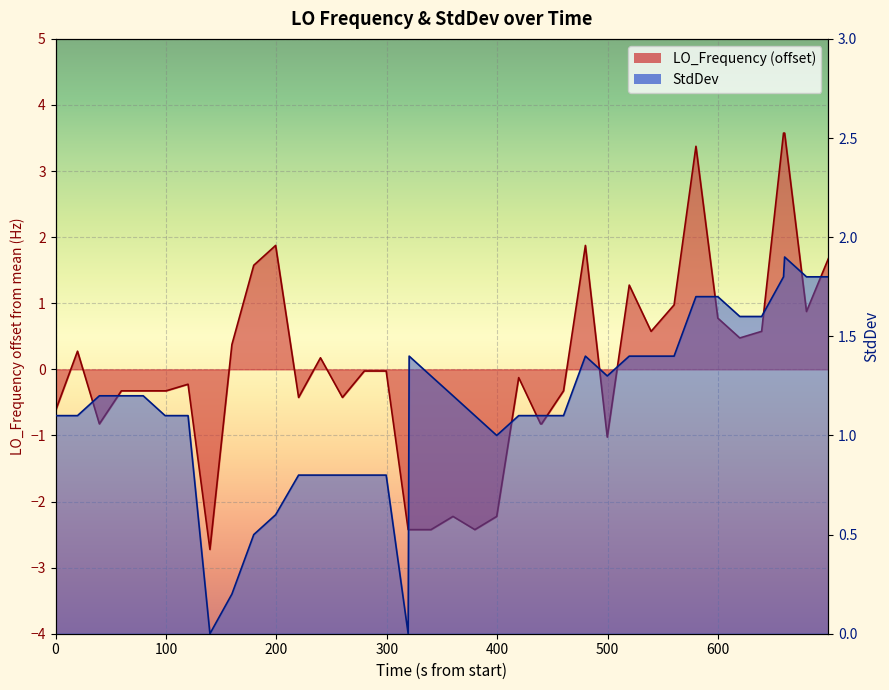

What is the average value of the StdDev series?

1.1